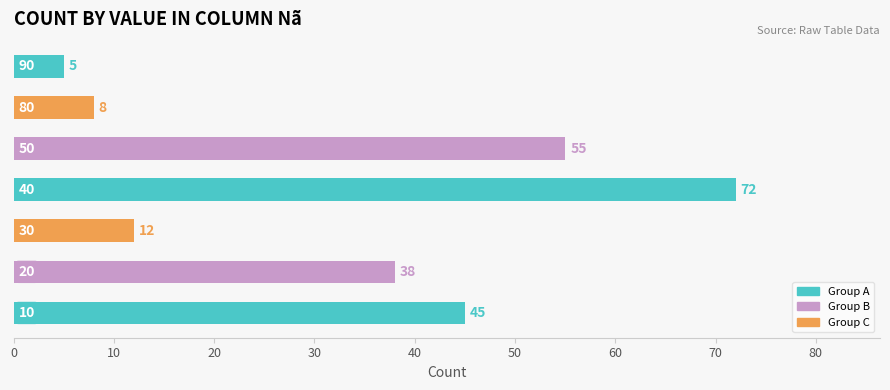

What is the difference between the second highest and minimum values?

50